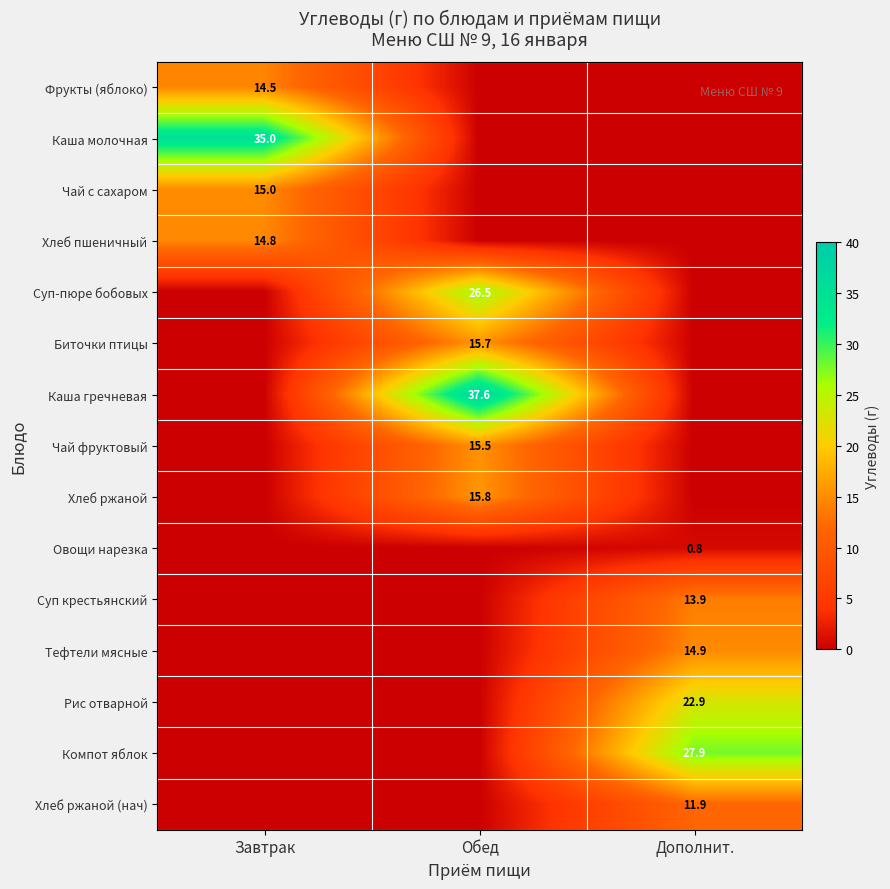

Is it true that Чай фруктовый equals 25.1 at Обед?

False